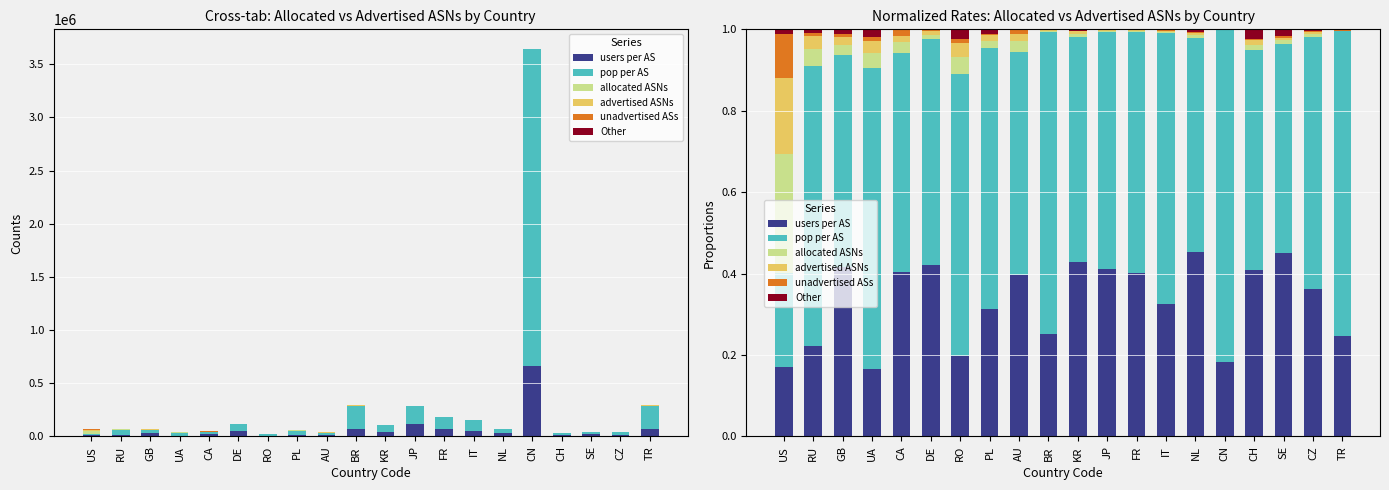

Is it true that pop per AS equals 0.7 at TR?

True